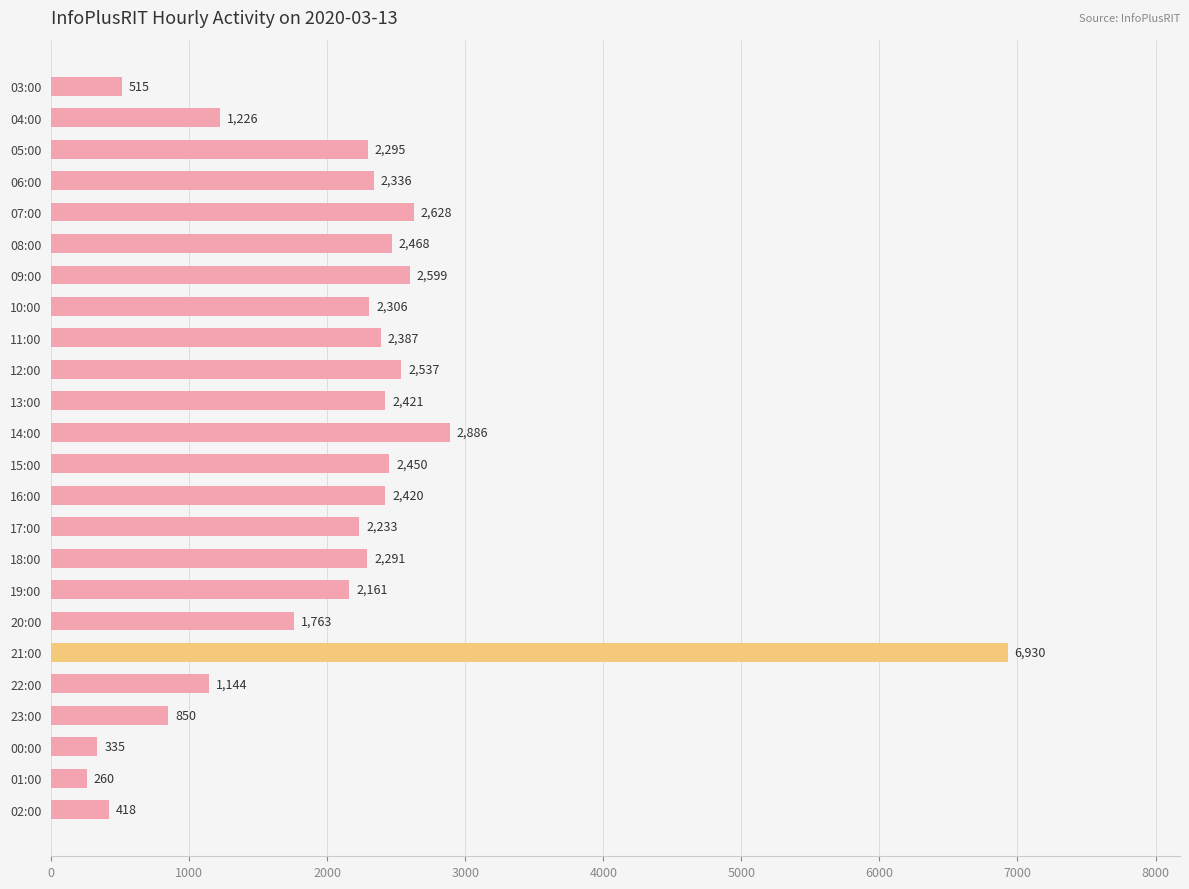

At which category does the chart reach its peak across all series?

21:00